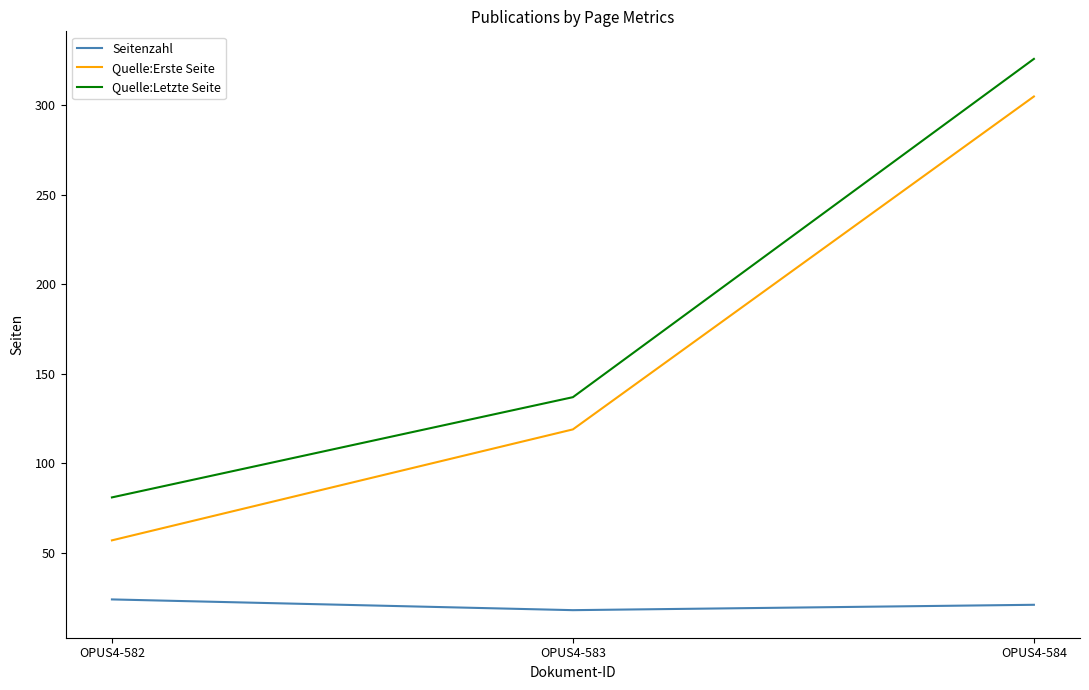

What is the sum of the Seitenzahl values at OPUS4-582 and OPUS4-583?

42